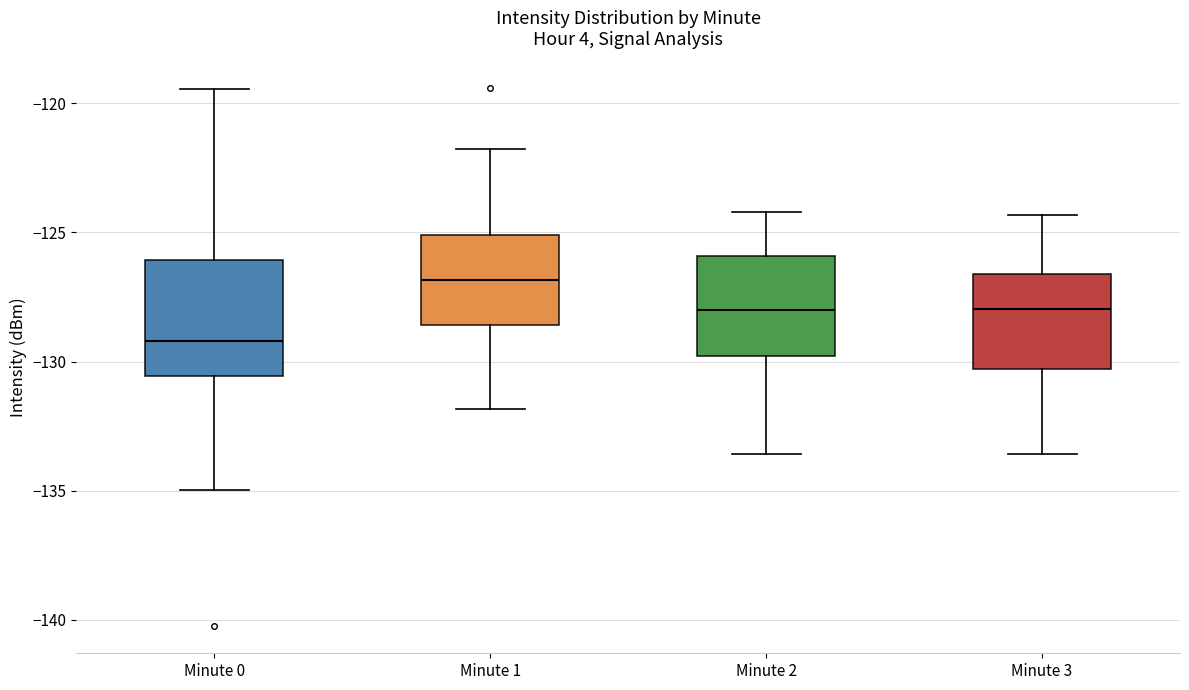

Which box's median line is the highest?

Minute 1